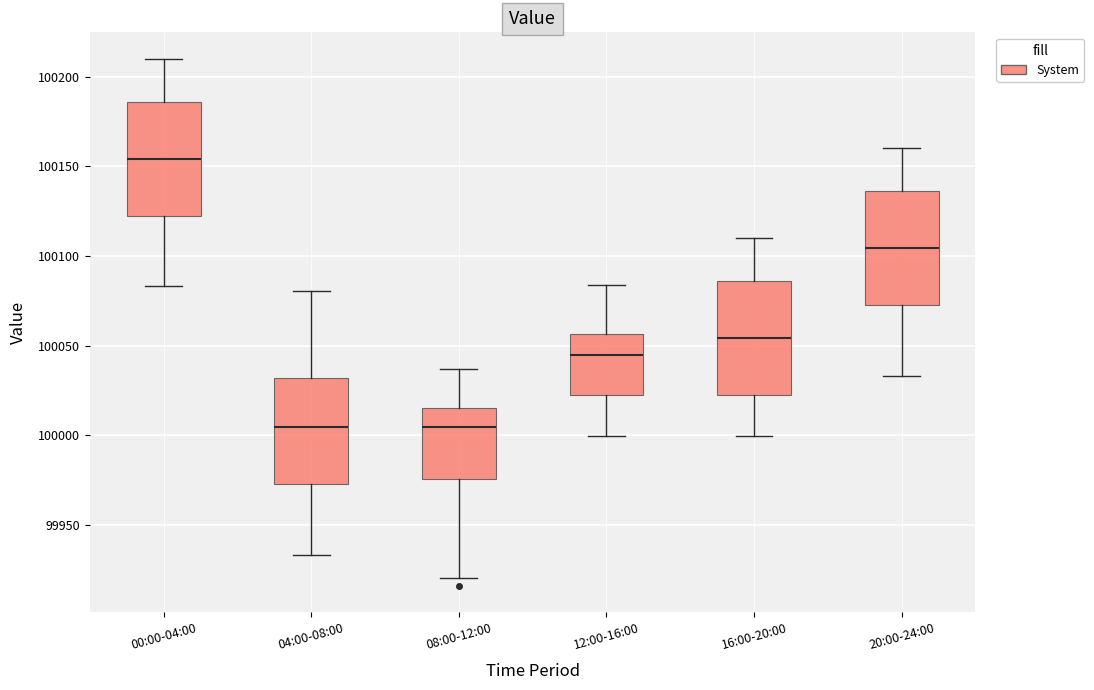

Reading left to right, read every box against the y-axis: the position of its median line, the range the box covers, and the ends of its whiskers. The values are not printed on the chart, so give them approximately, as read against the axis.

00:00-04:00: median 100155, box 100125 to 100185, whiskers 100085 to 100210
04:00-08:00: median 100005, box 99975 to 100030, whiskers 99935 to 100080
08:00-12:00: median 100005, box 99975 to 100015, whiskers 99920 to 100035
12:00-16:00: median 100045, box 100025 to 100055, whiskers 100000 to 100085
16:00-20:00: median 100055, box 100025 to 100085, whiskers 100000 to 100110
20:00-24:00: median 100105, box 100075 to 100135, whiskers 100035 to 100160